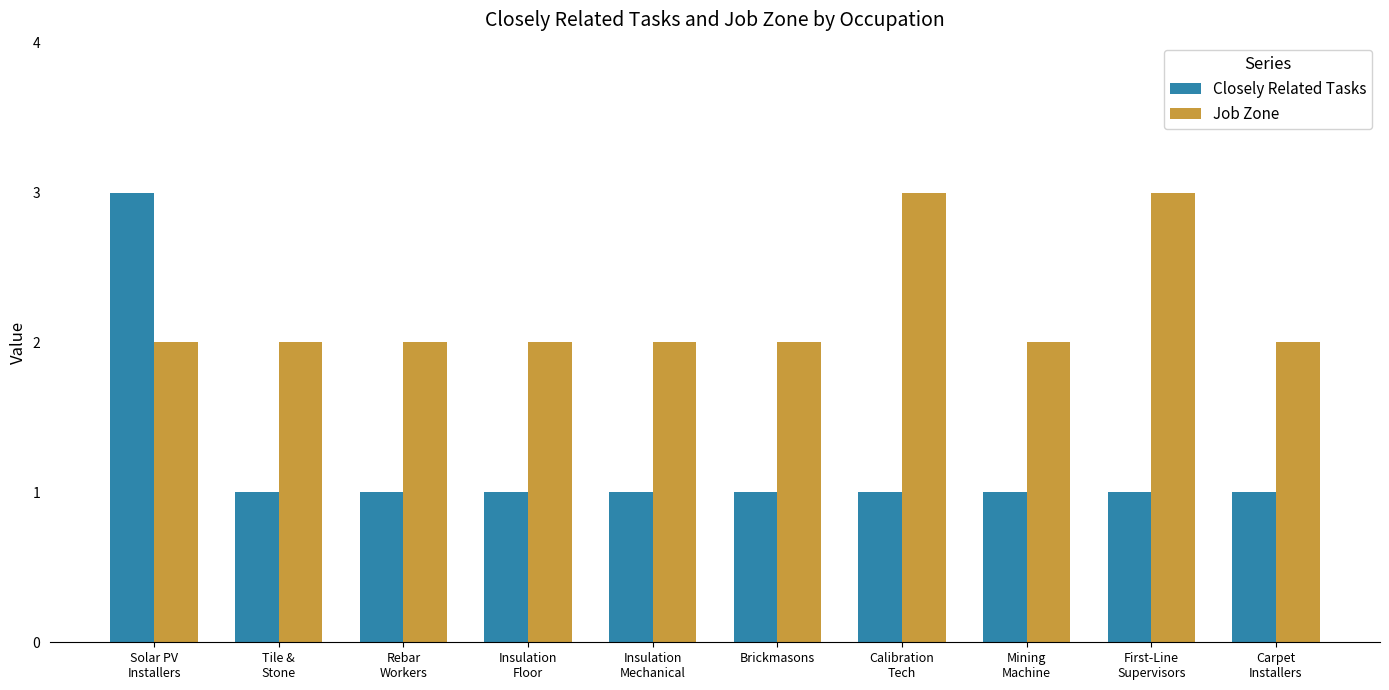

Is the value of Job Zone at Insulation
Floor greater than the value of Closely Related Tasks at Calibration
Tech?

Yes